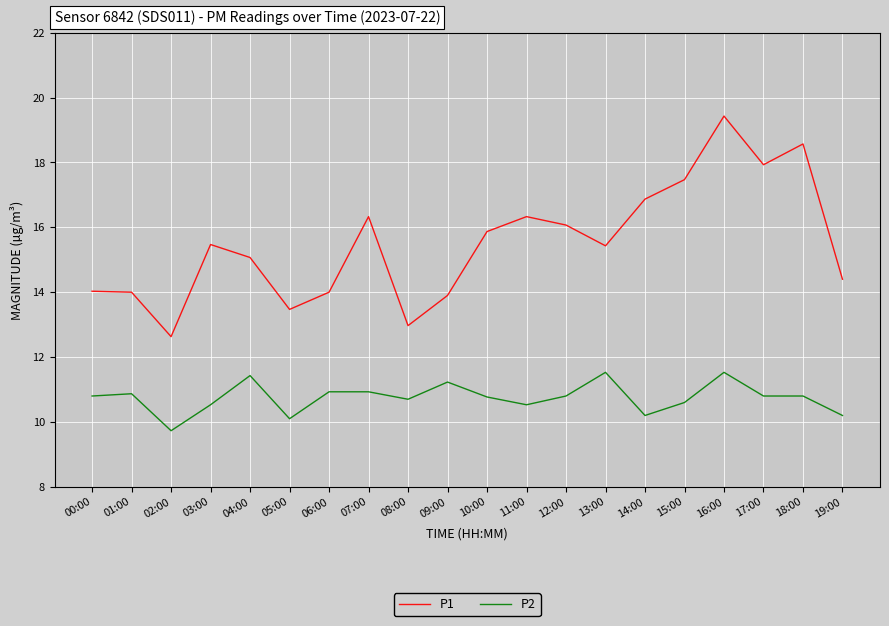

Which series has the largest total across all categories?

P1